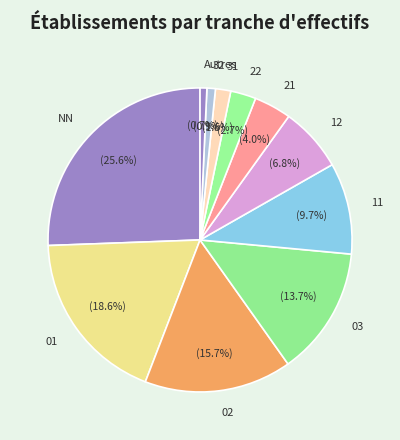

Is there a majority slice in this chart?

No